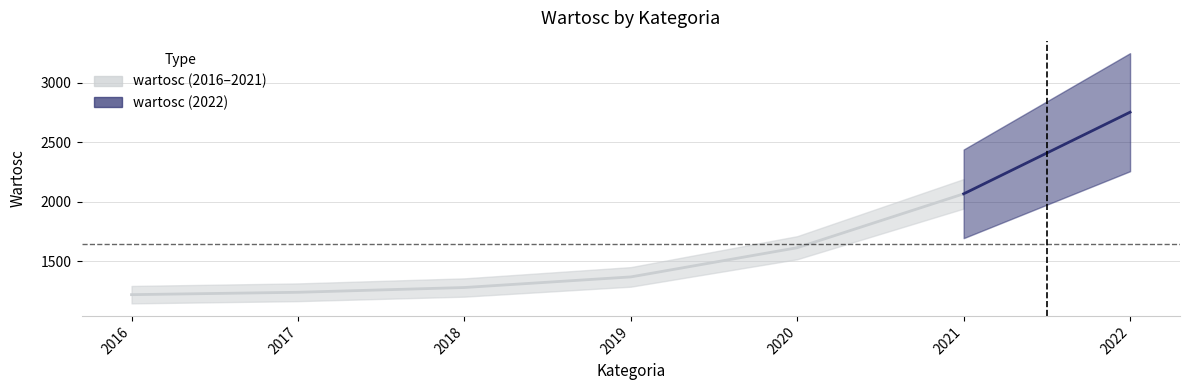

How many lines are shown in the chart?

1